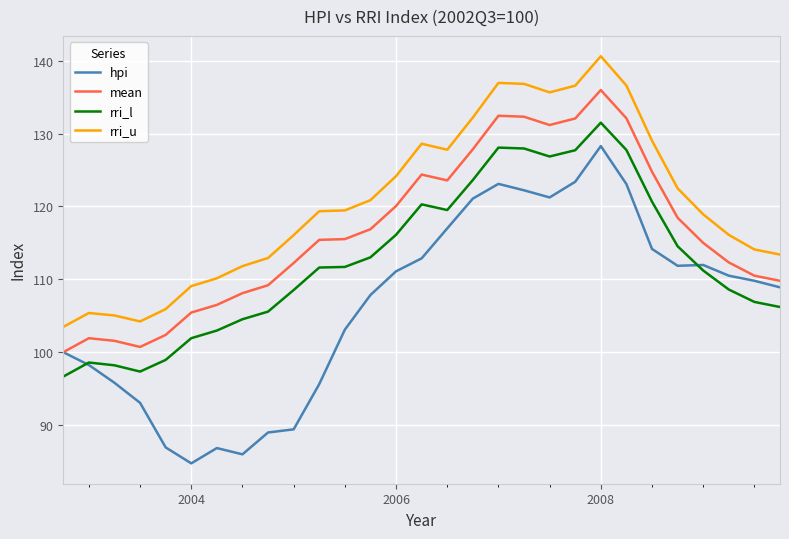

Which series has the largest total across all categories?

rri_u